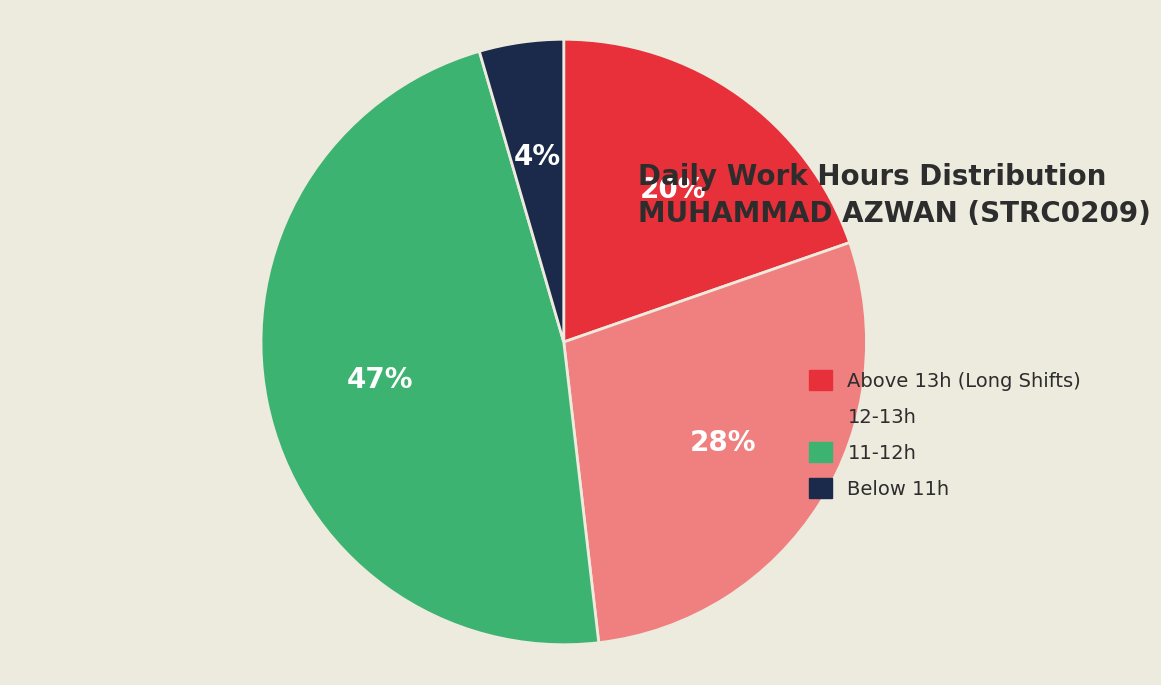

The Below 11h slice represents 4% of the pie. True or false?

True